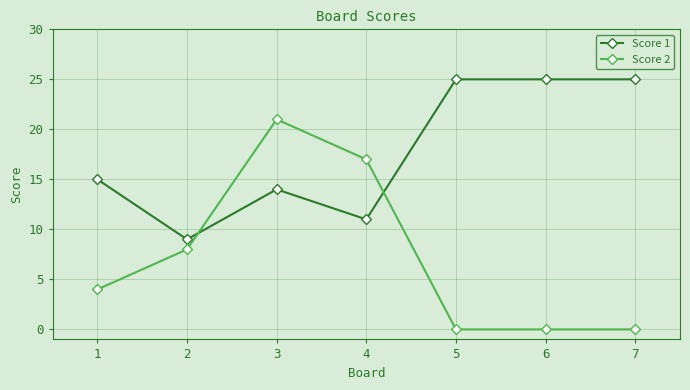

Which series has the largest total across all categories?

Score 1